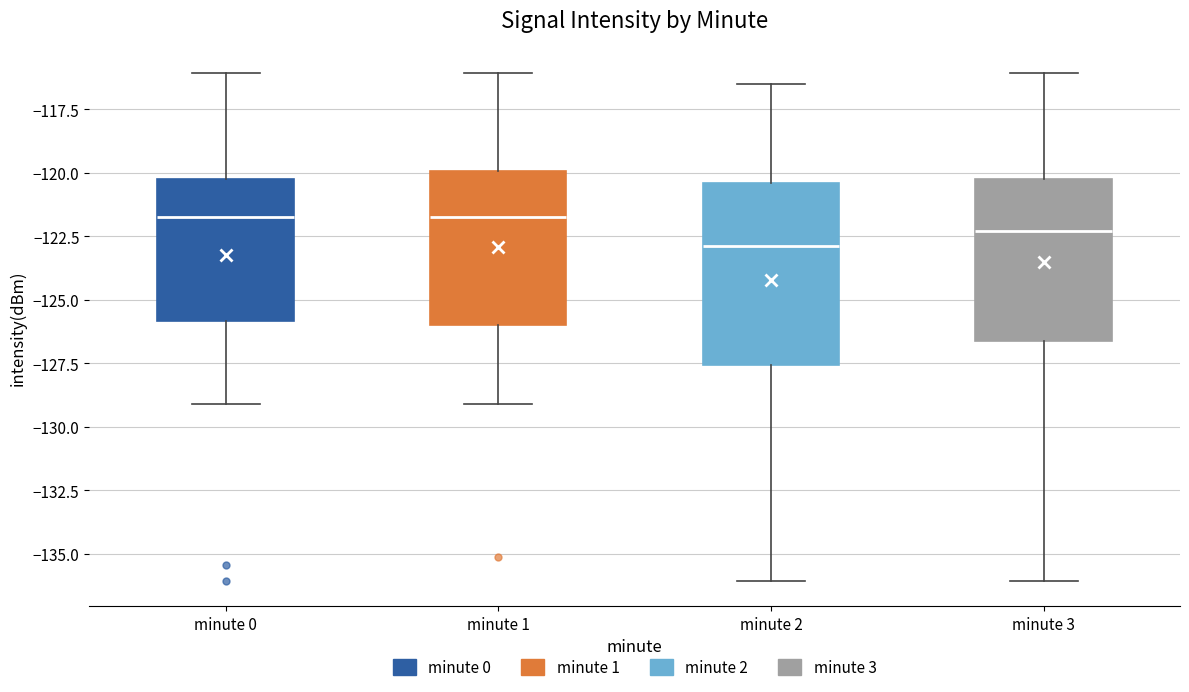

Which box has the lowest median line?

minute 2